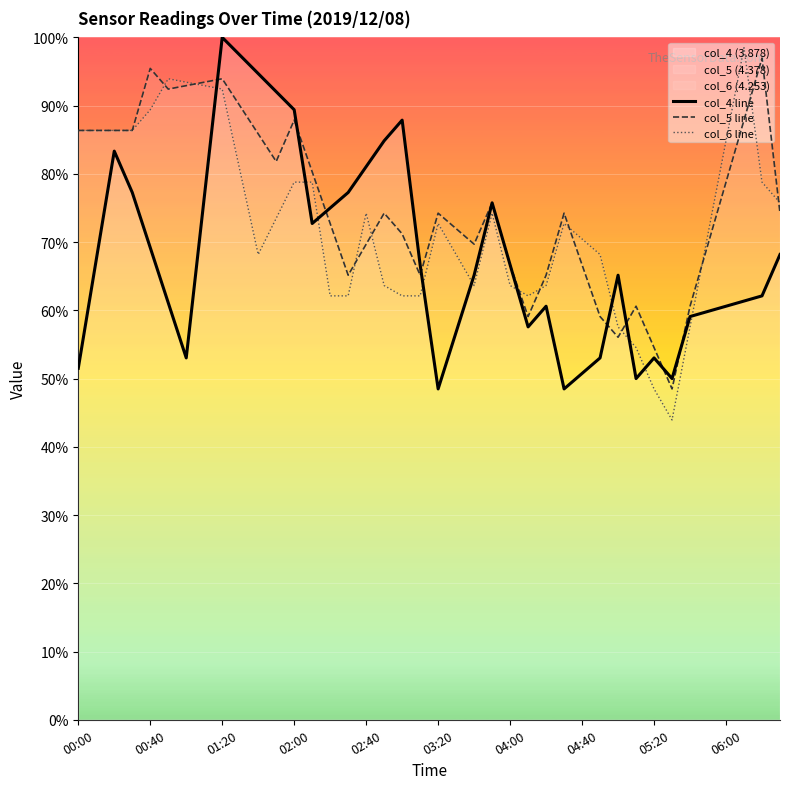

At which category is the sum across all series the highest?

01:20